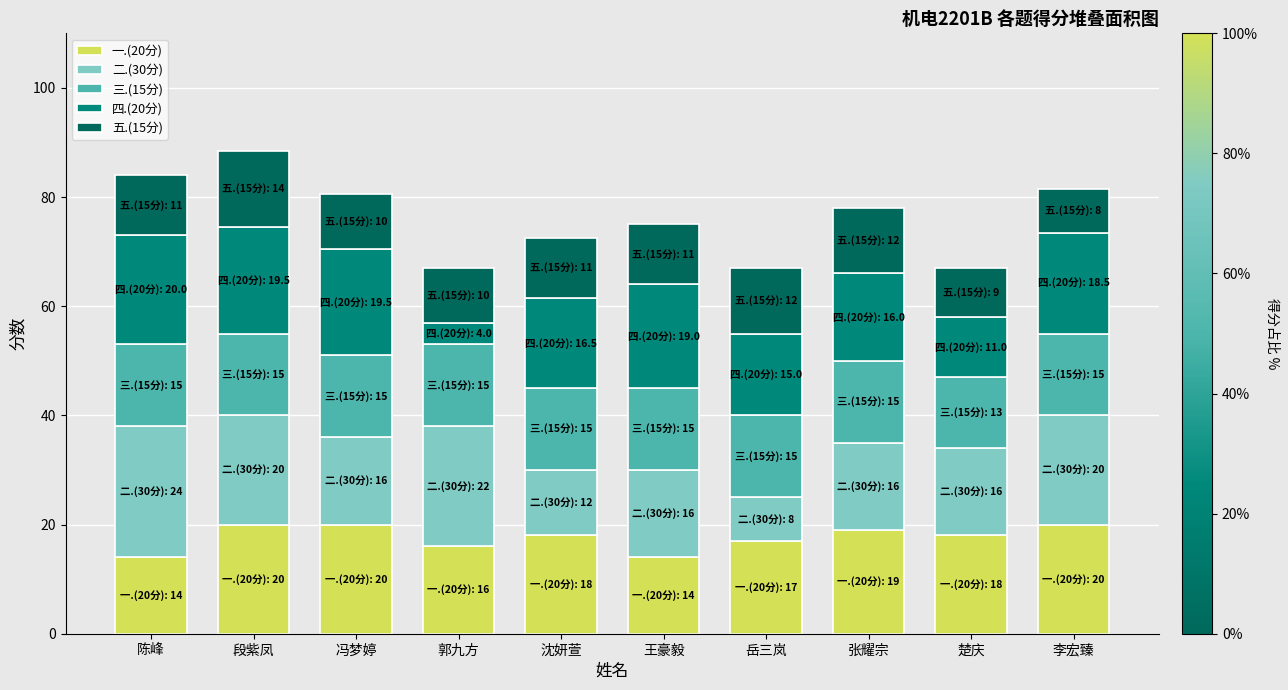

How many data points does each series have?

10